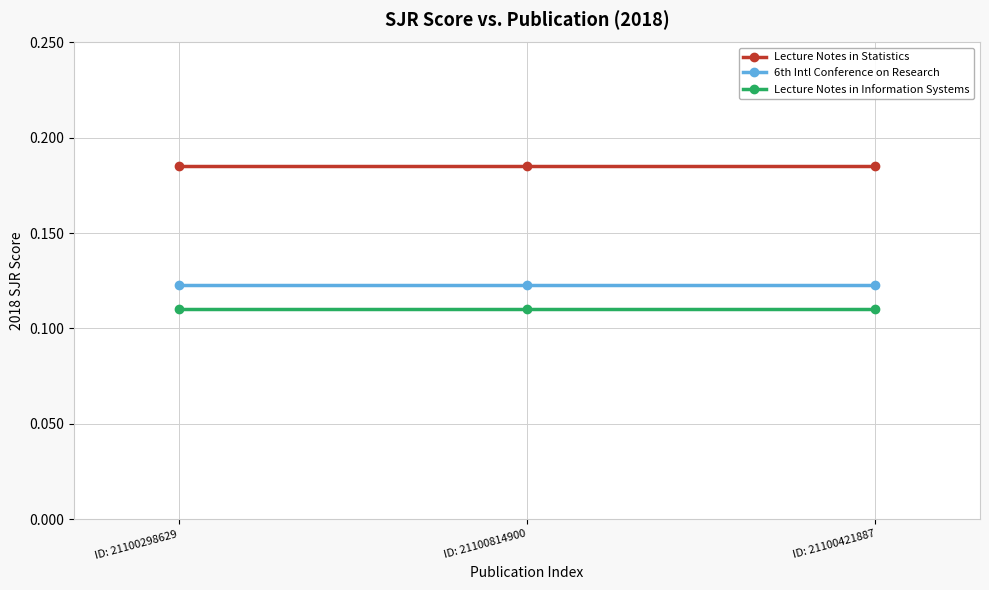

What is the sum of all Lecture Notes in Information Systems values?

0.3